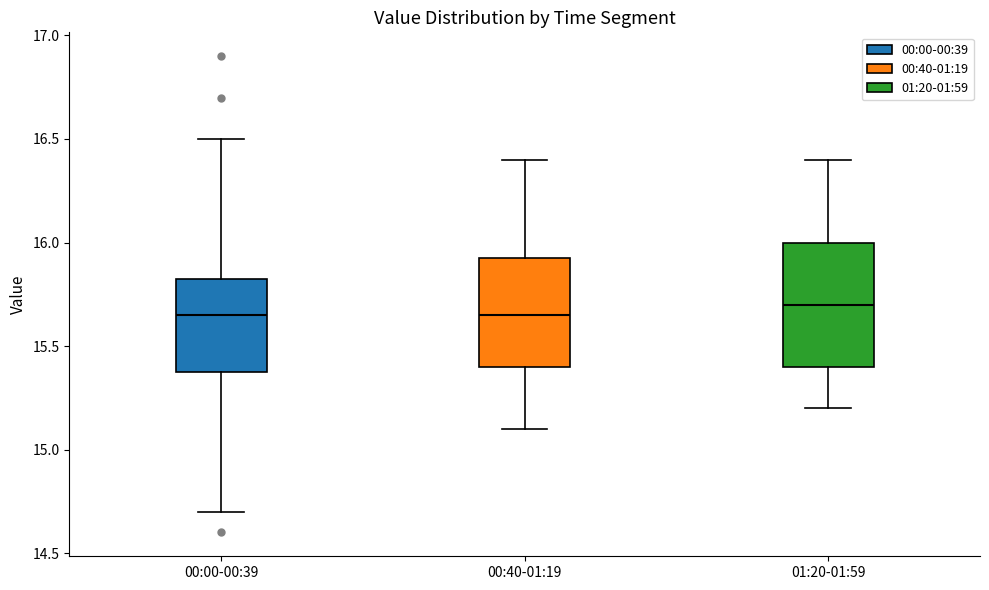

Where does the median line of the box for 01:20-01:59 sit on the y-axis? The values are not printed on the chart, so give them approximately, as read against the axis.

15.70